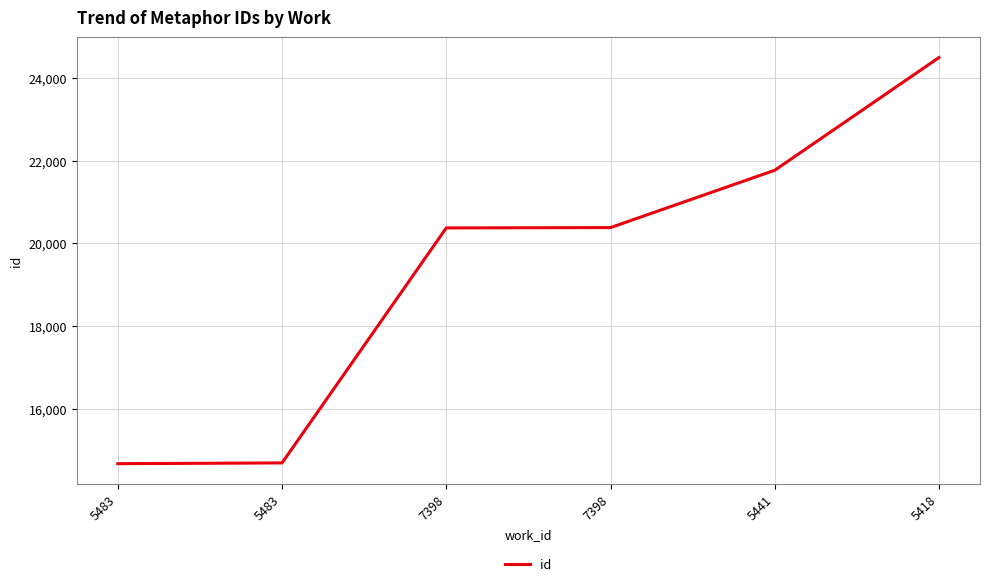

The value at 5483 is 6837. True or false?

False